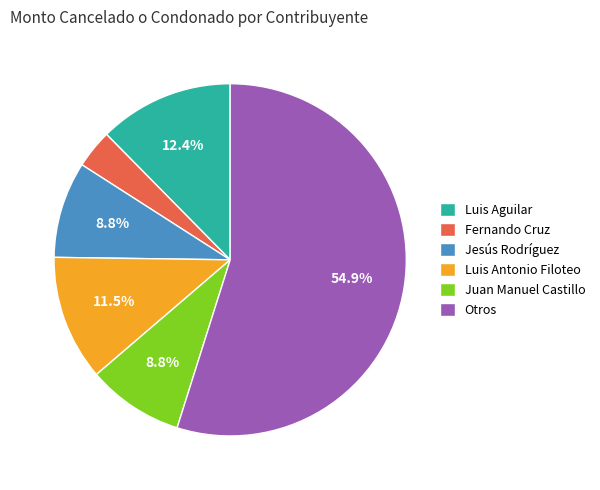

Which has a higher value, Juan Manuel Castillo or Luis Aguilar?

Luis Aguilar